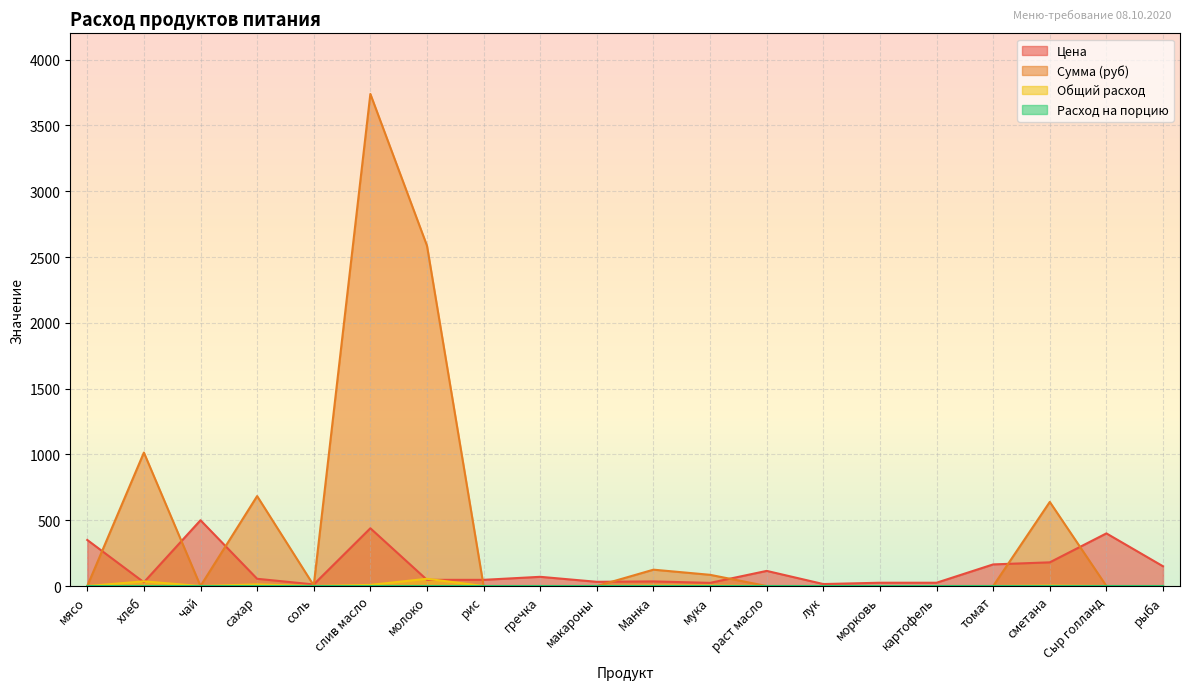

What is the average value of the Цена series?

135.7